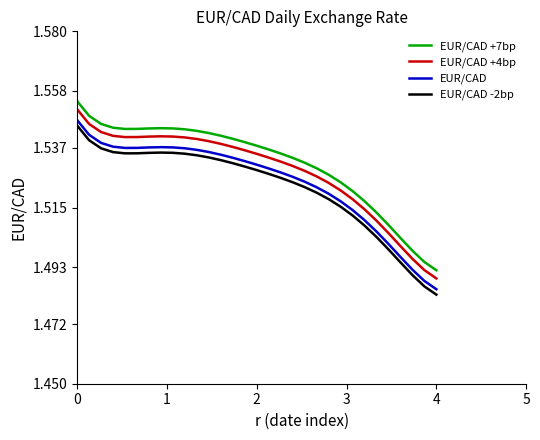

True or false: EUR/CAD +7bp and EUR/CAD +4bp cross at least once.

False